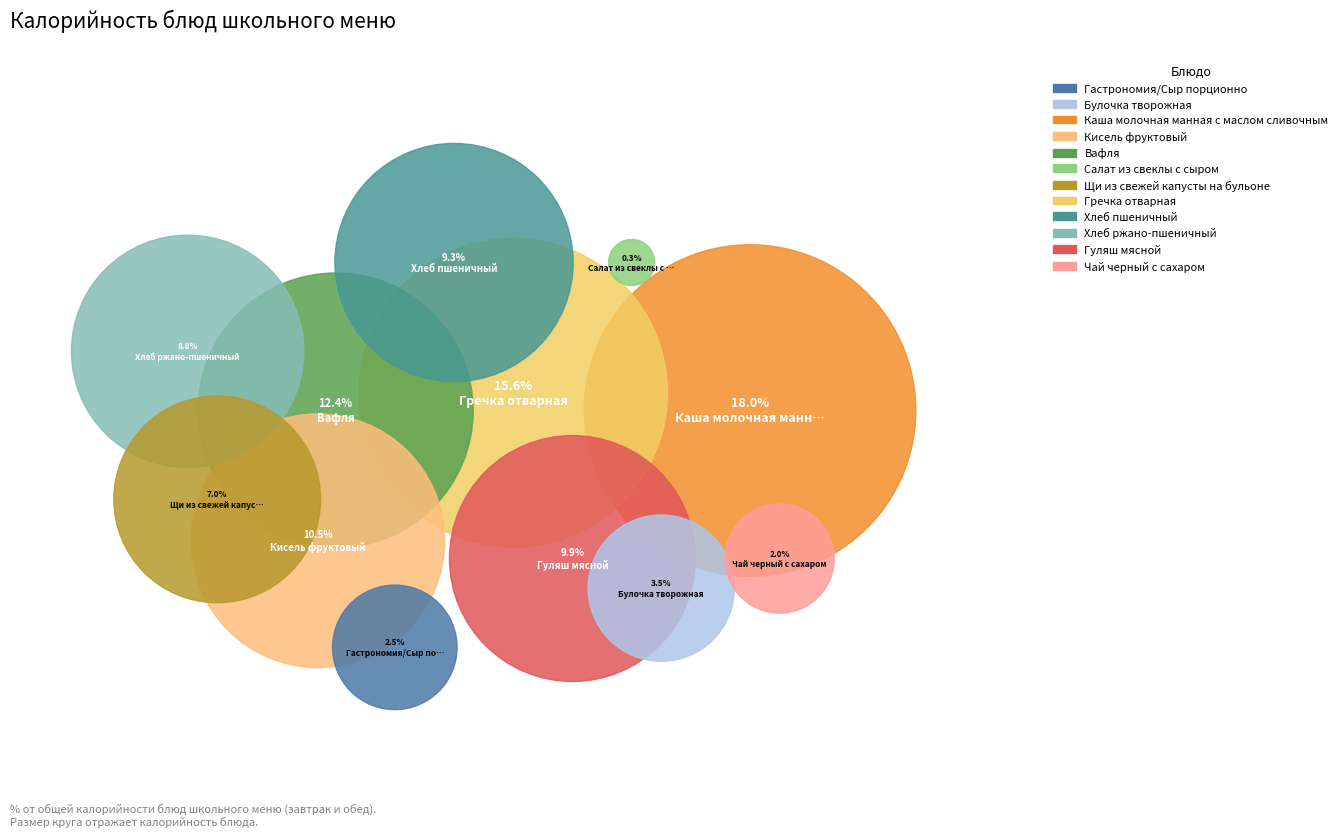

Between Хлеб ржано-пшеничный and Гастрономия/Сыр порционно, which is larger?

Хлеб ржано-пшеничный